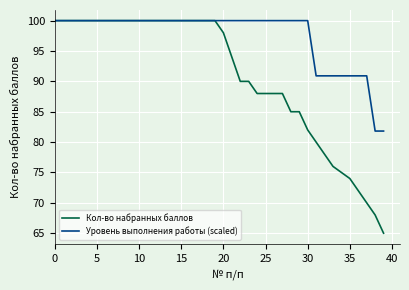

Rank the series by their average value, from highest to lowest.

Уровень выполнения работы (scaled), Кол-во набранных баллов